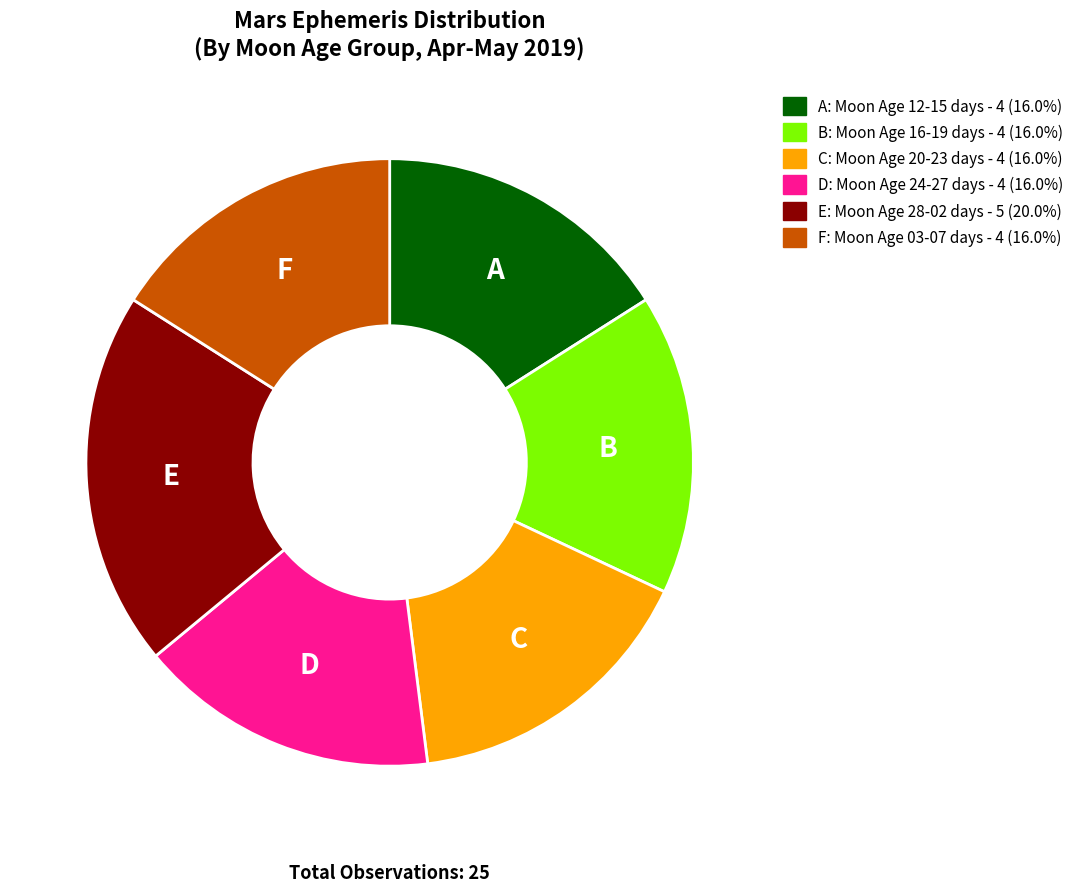

Is there a majority slice in this chart?

No